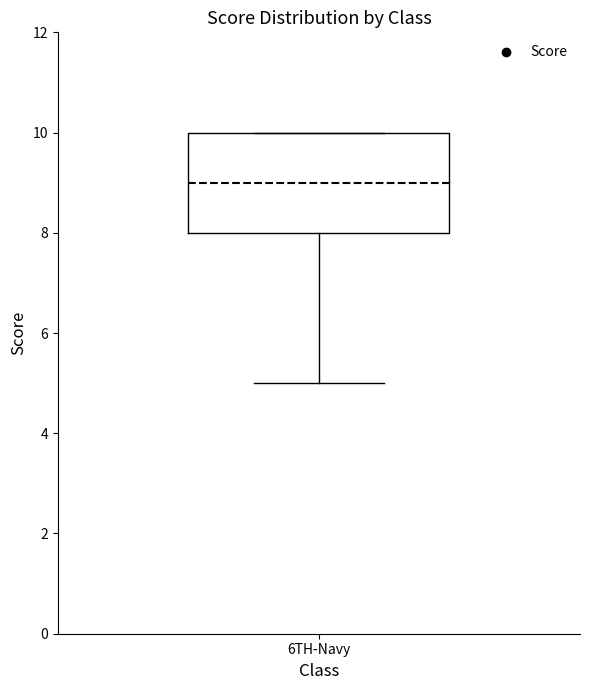

Read this box plot against the y-axis: the position of the median line, the range covered by the box, and the ends of both whiskers. The values are not printed on the chart, so give them approximately, as read against the axis.

median 9, box 8 to 10, whiskers 5 to 10